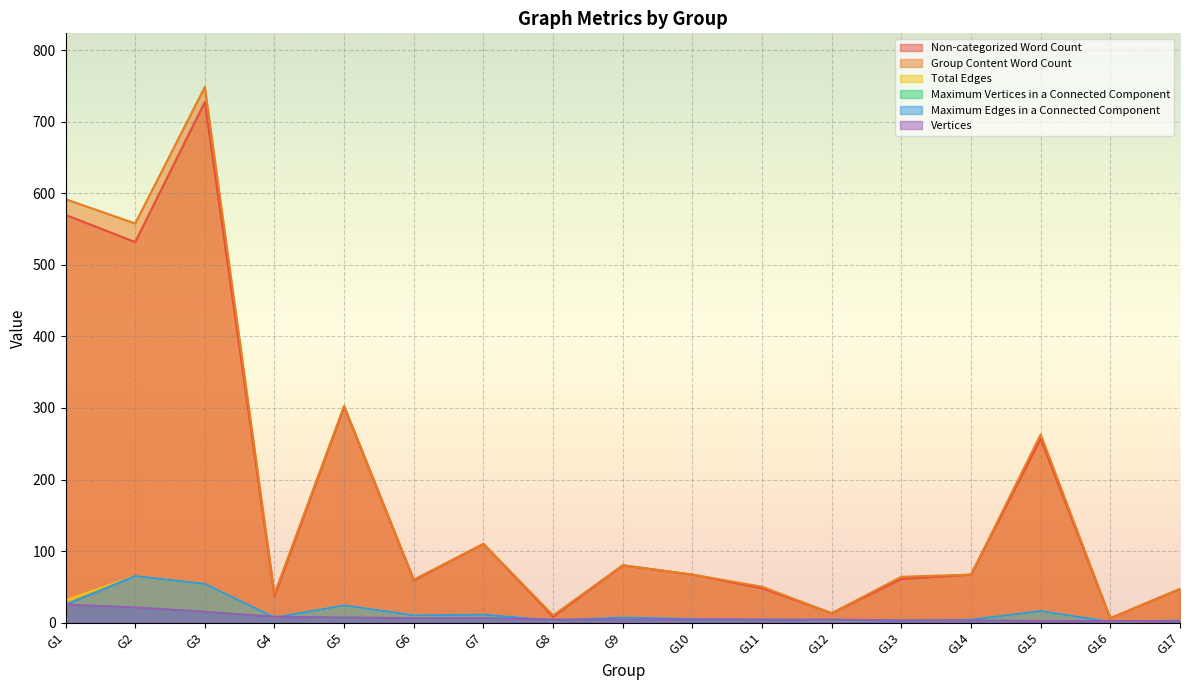

At how many categories does at least one series exceed 513?

3